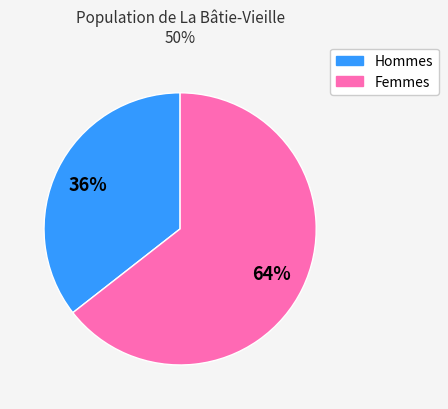

Does any single category account for the majority?

Yes